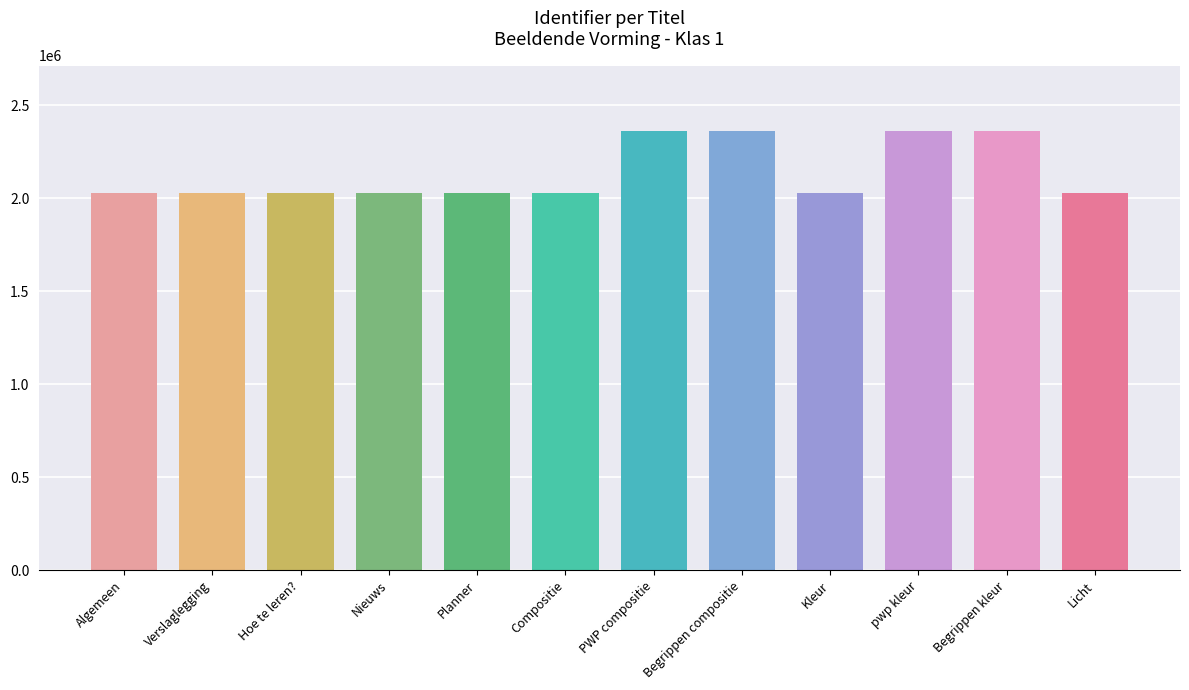

The value at Begrippen kleur is 2359768. True or false?

True